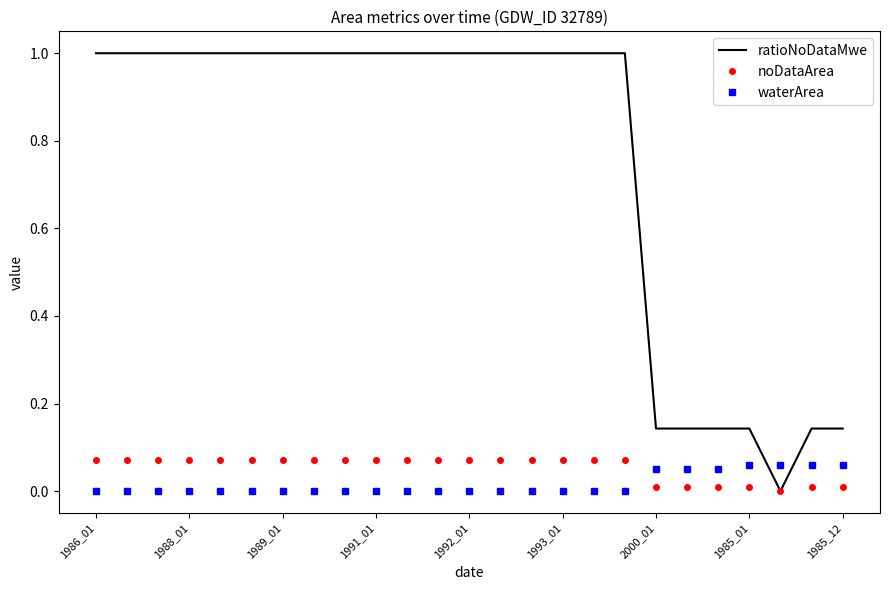

After their last crossing, which series has the higher values: waterArea or noDataArea?

waterArea